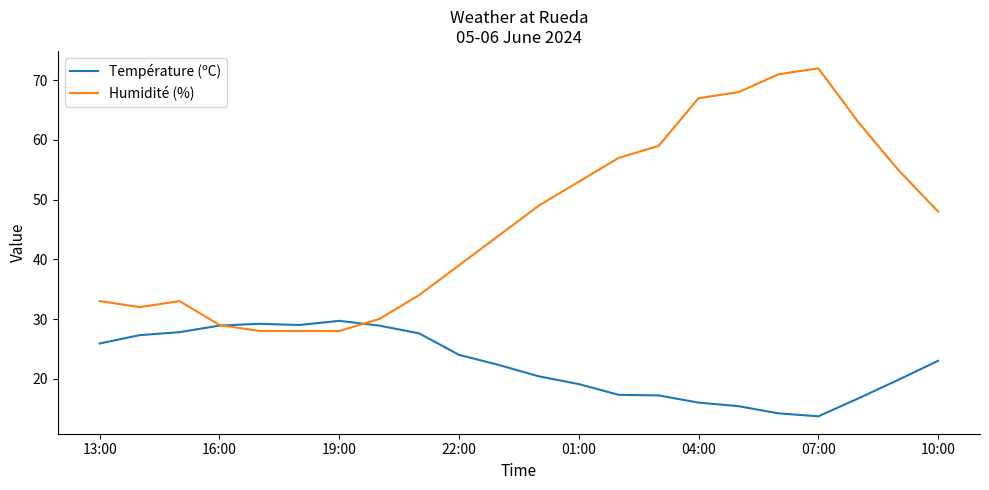

After their last crossing, which series has the higher values: Température (ºC) or Humidité (%)?

Humidité (%)